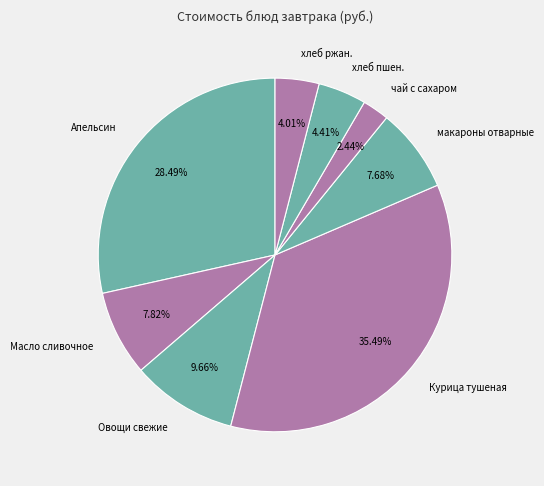

What percentage is NOT represented by Овощи свежие?

90.3%